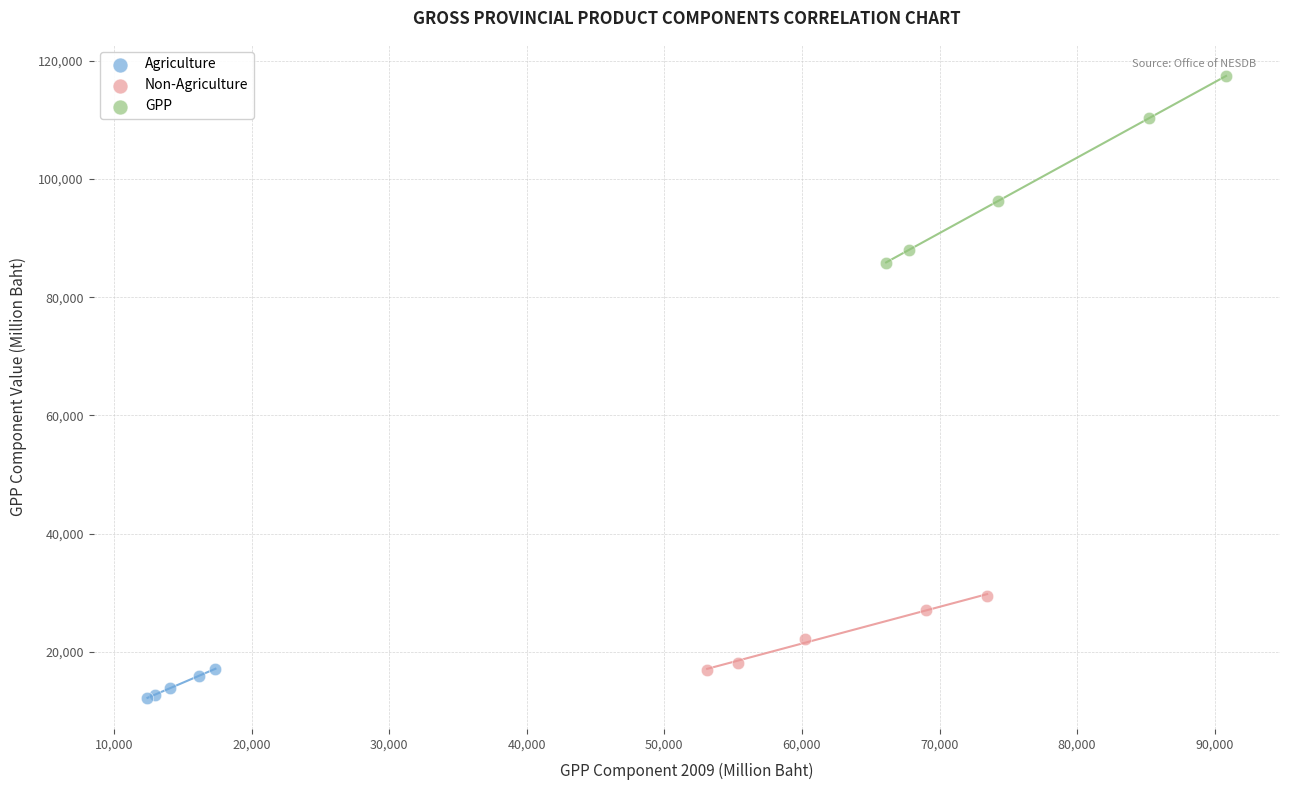

Which series contains the lowest Y value?

Agriculture